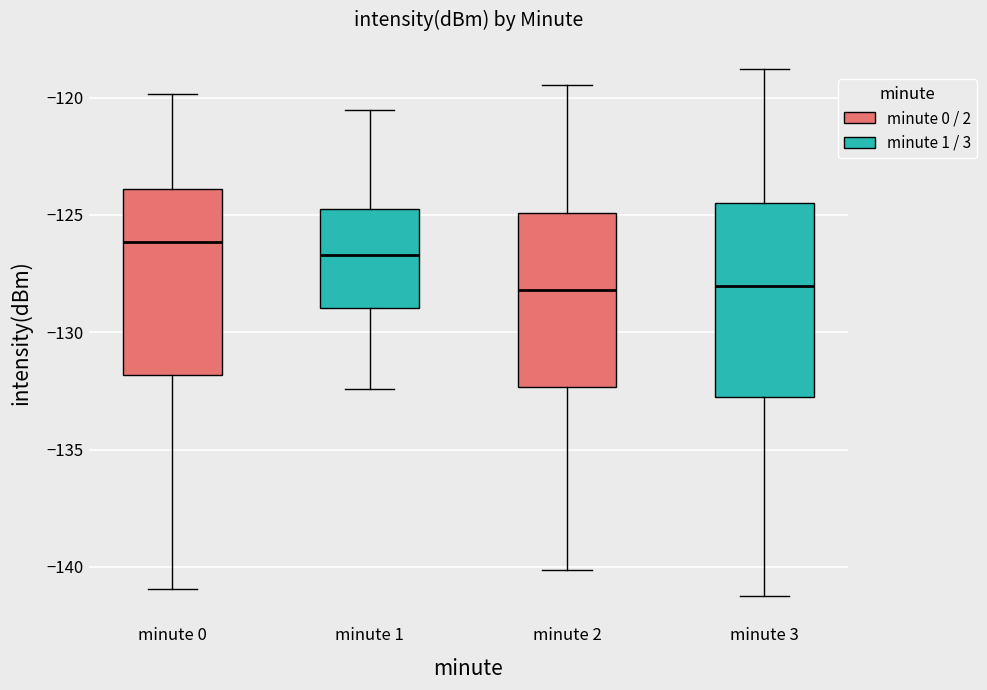

Where is the lower edge of the box for minute 2 on the y-axis? The values are not printed on the chart, so give them approximately, as read against the axis.

-132.5